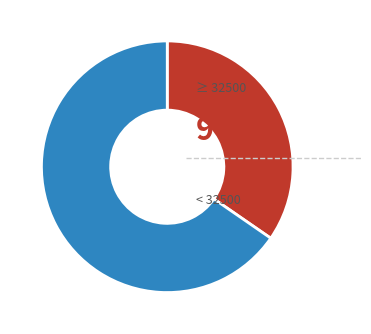

Does any single category account for the majority?

Yes